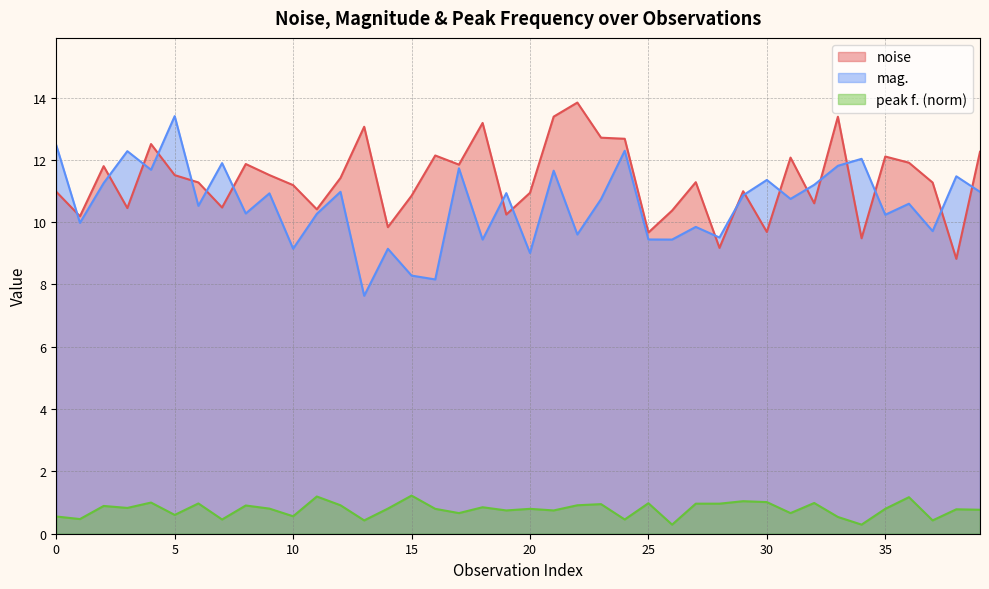

Which series has the widest spread of values?

mag.